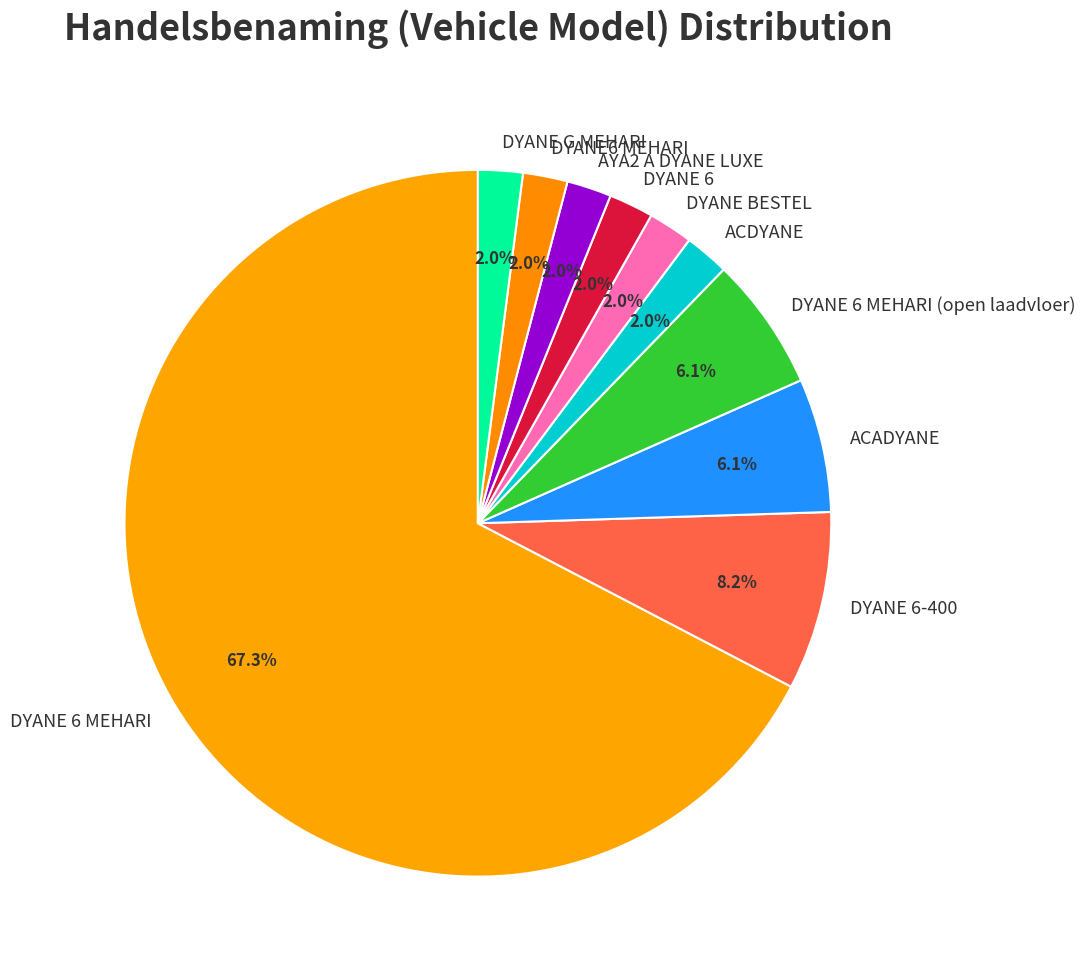

True or false: DYANE BESTEL accounts for 2% of the total.

True